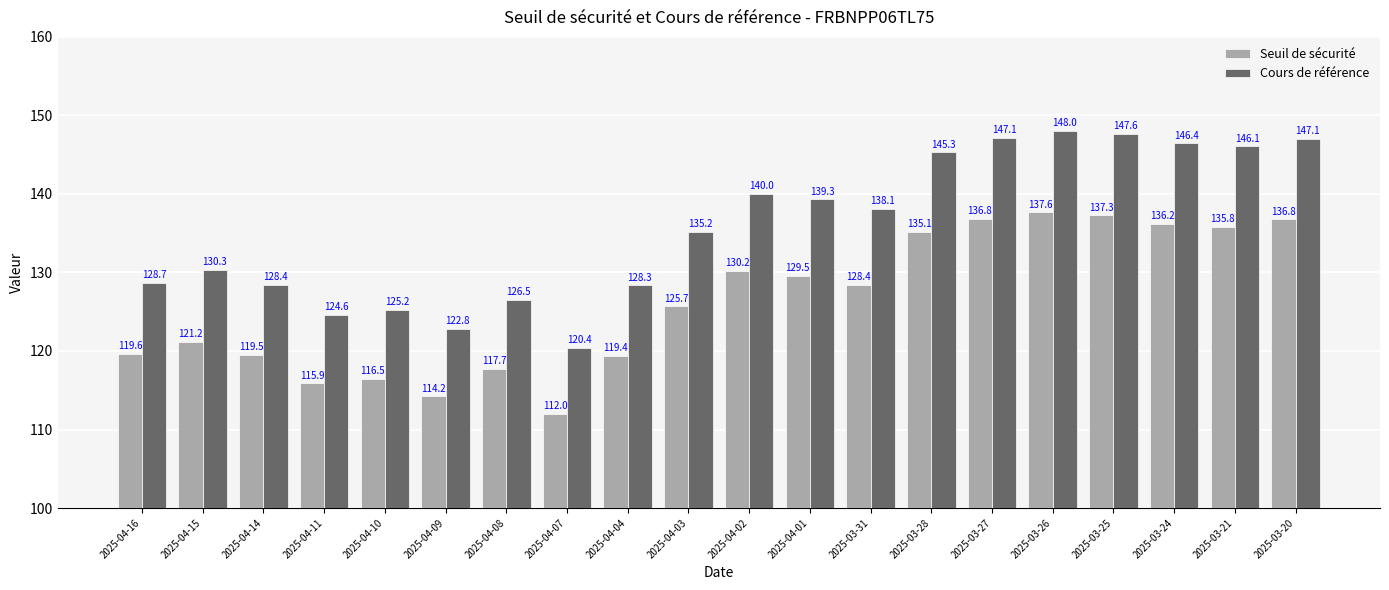

True or false: Seuil de sécurité has a value of 62.4 at 2025-03-26.

False